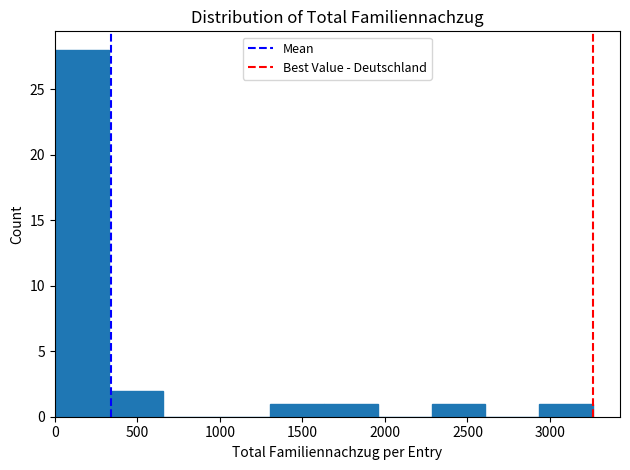

How tall is the bar that spans 2950 to 3250 on the x-axis? Neither the bar edges nor the heights are printed on the chart, so give them approximately, as read against the axes.

1